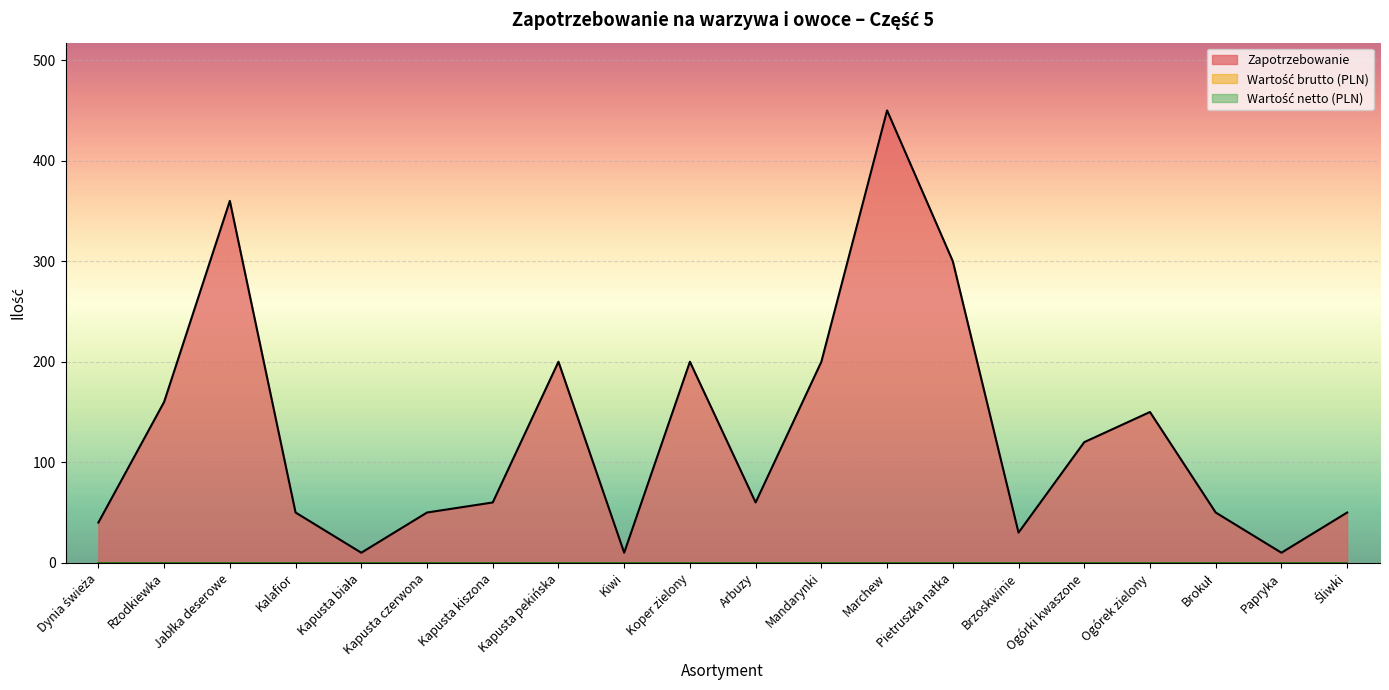

What is the spread (max minus min) of values at Ogórek zielony?

150